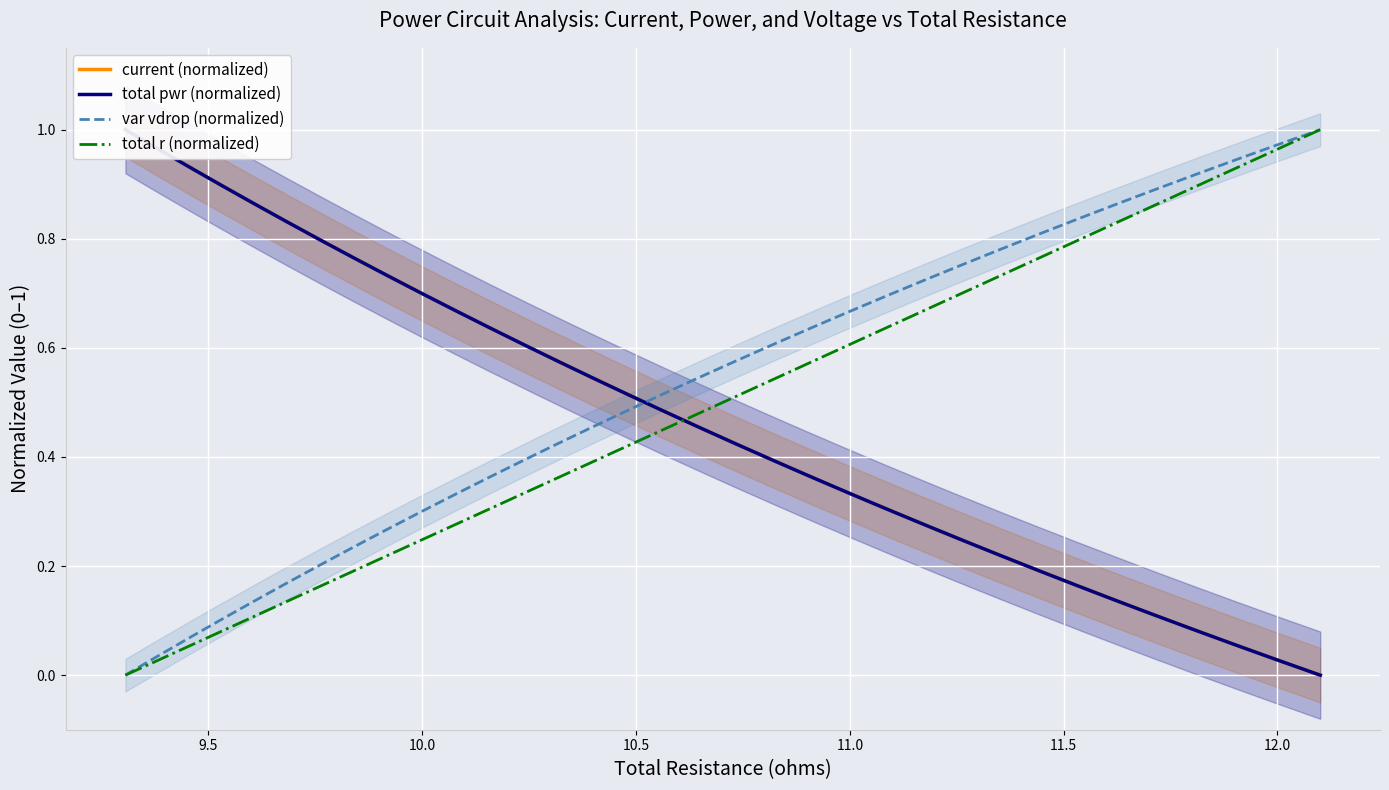

The total r (normalized) series shows 0.9 at 22. True or false?

False